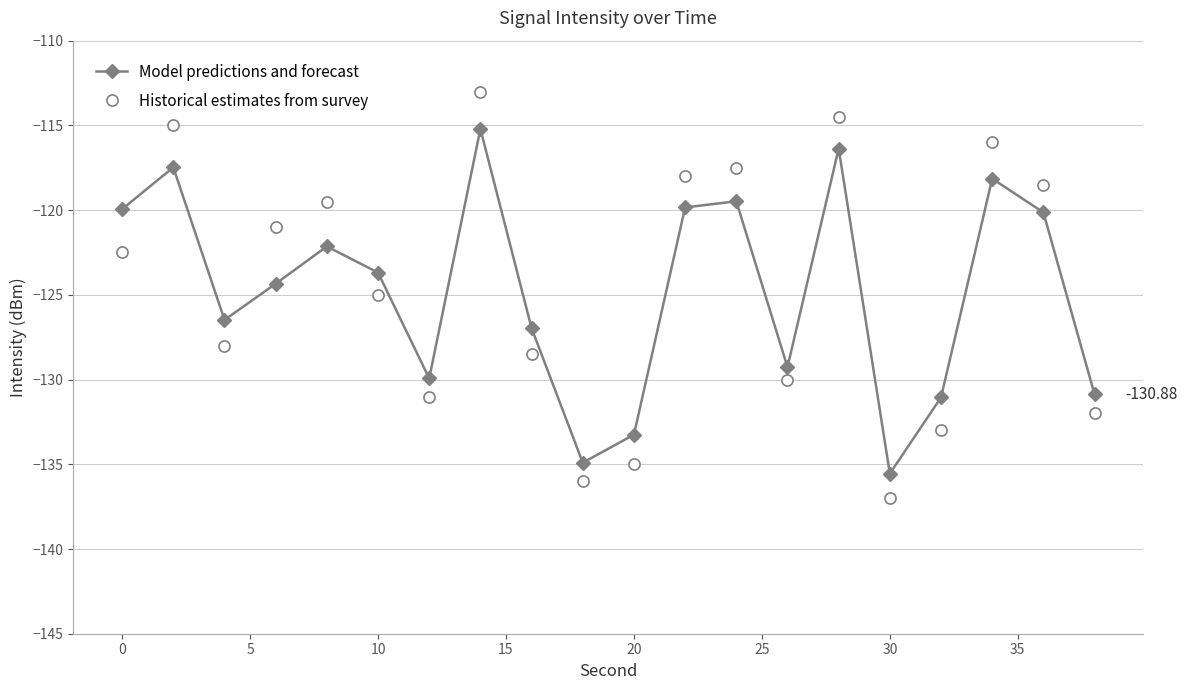

What is the difference between the second highest and minimum values in the Historical estimates from survey series?

22.5